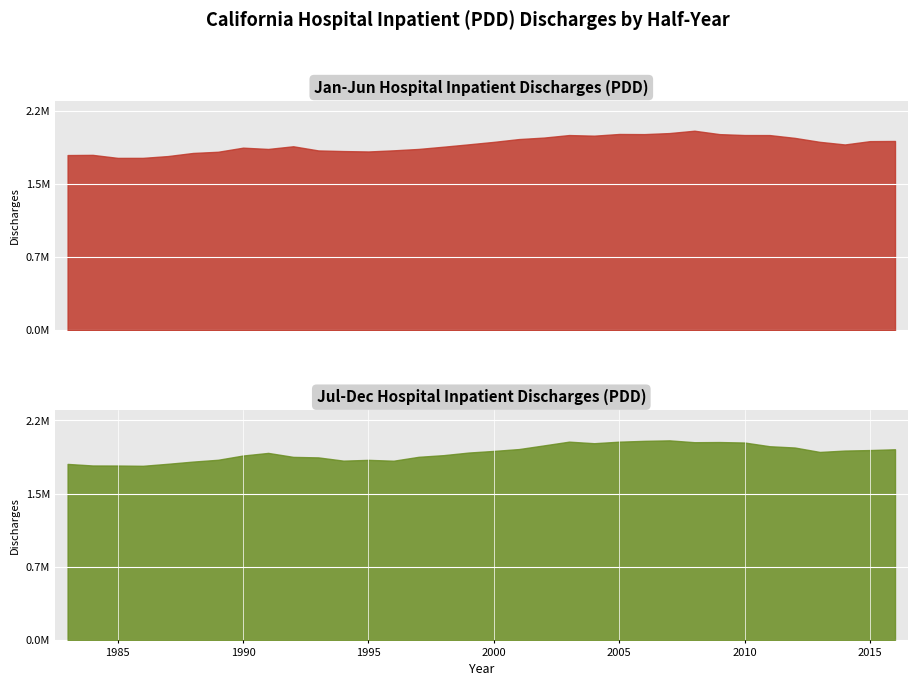

What is the value of the Jul-Dec (Inpatient) point at the 34th from the left?

1922499